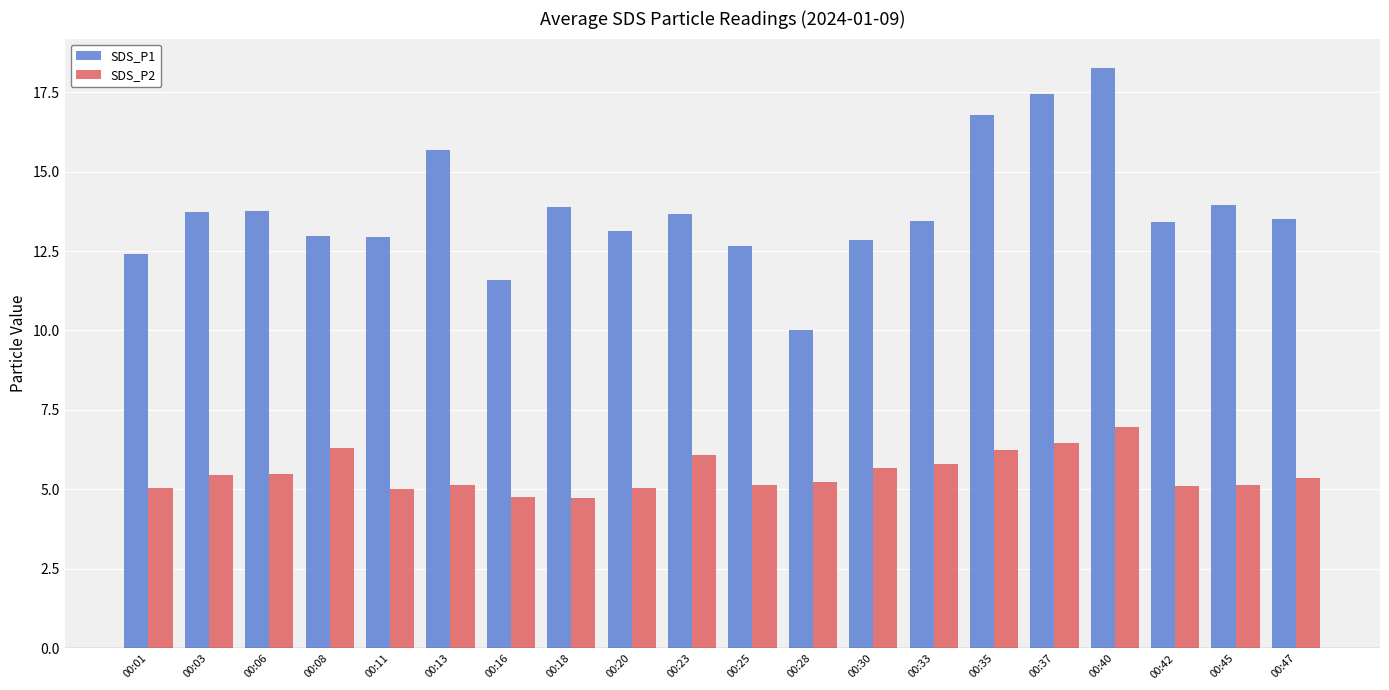

Which category has the highest value in the SDS_P1 series?

00:40